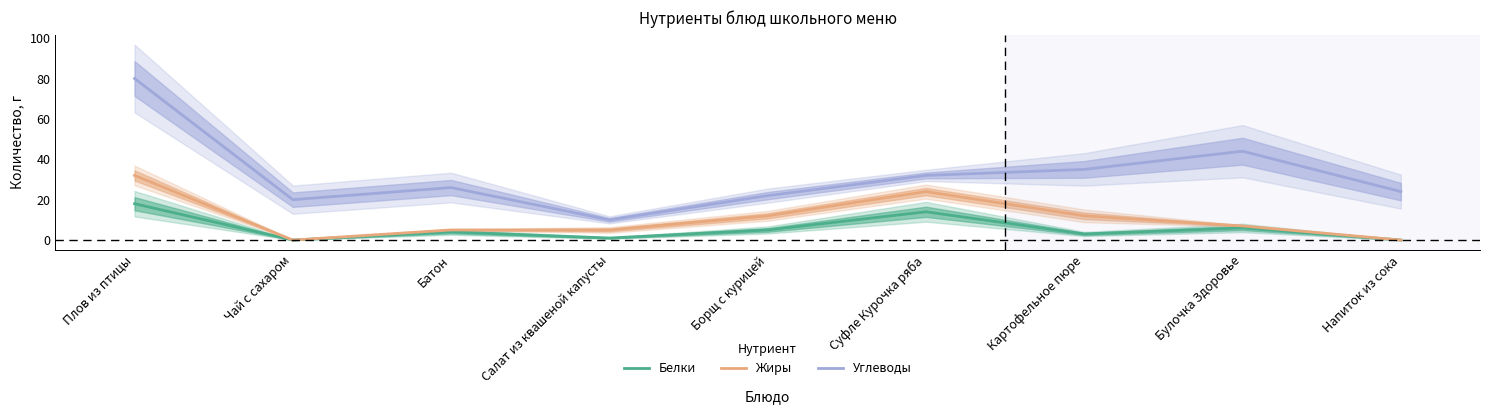

How many data points does each series have?

9